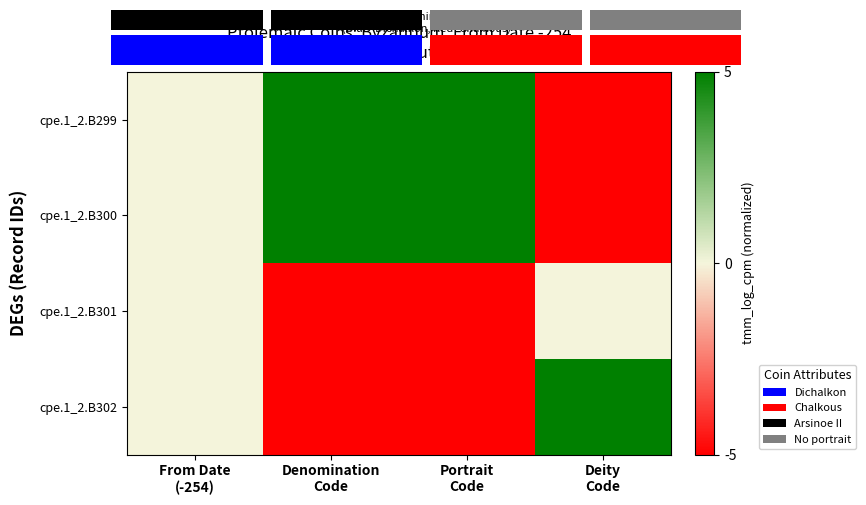

How many negative values does the cpe.1_2.B302 series have?

2